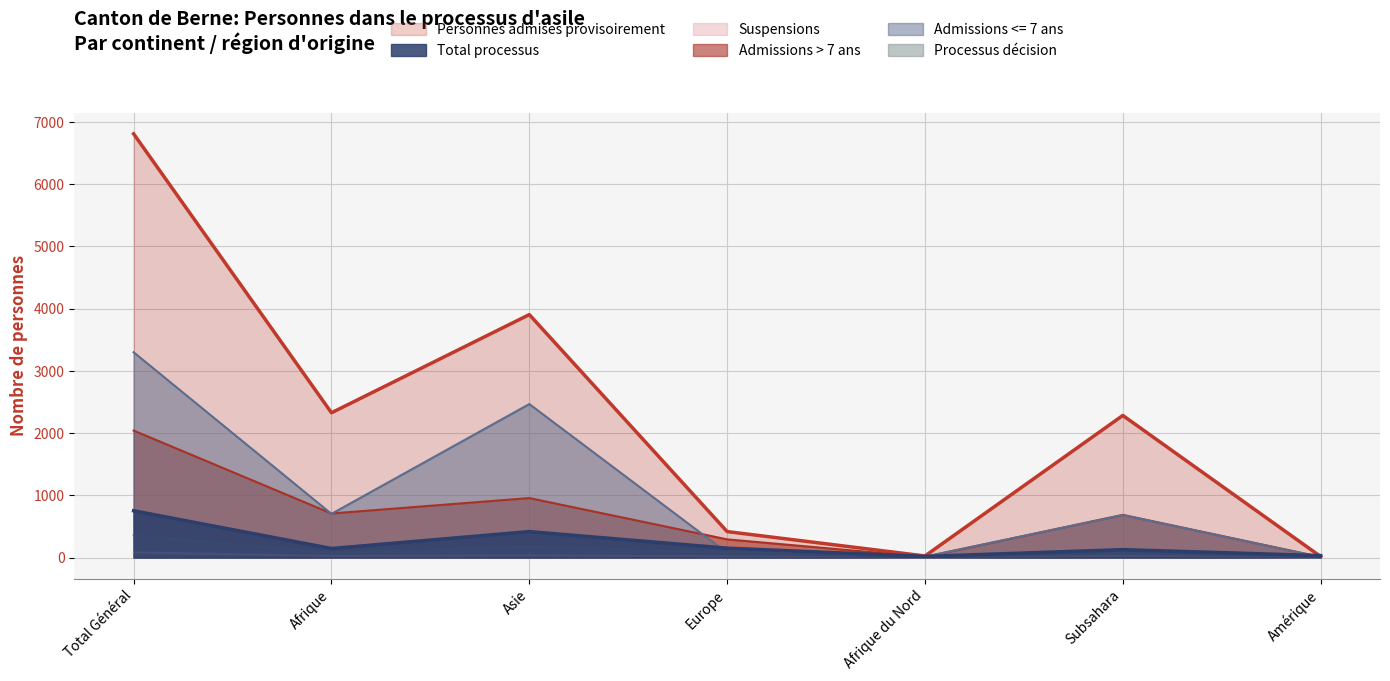

Which series has the largest total across all categories?

Personnes admises provisoirement